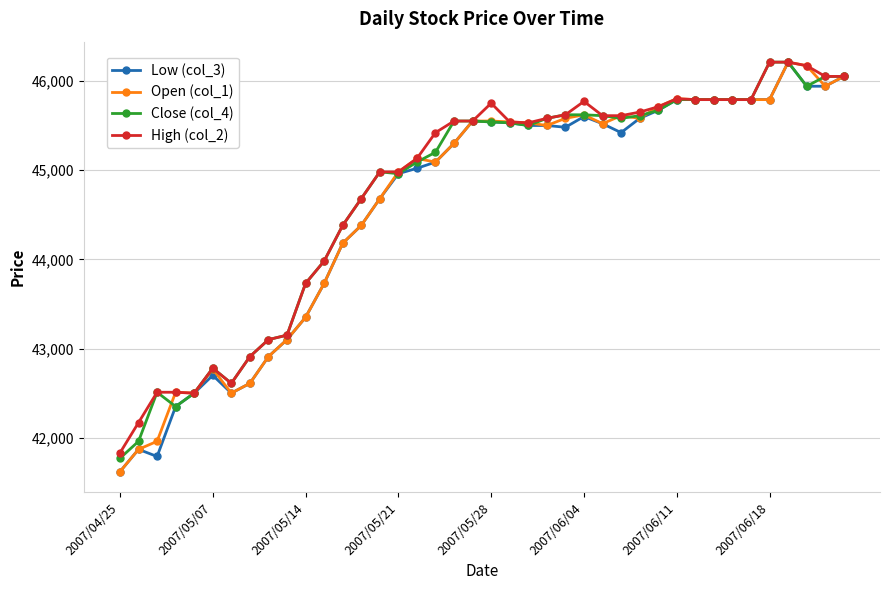

What is the minimum value for Open (col_1)?

41620